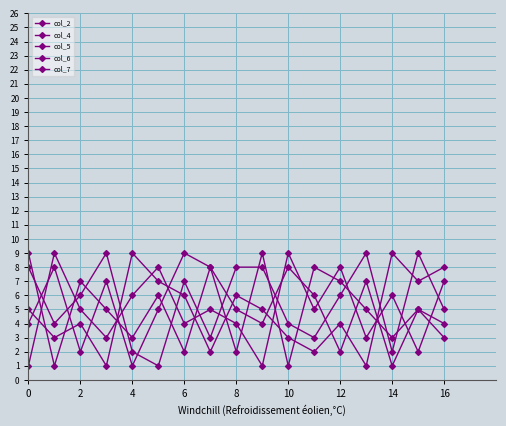

How many lines are shown in the chart?

5